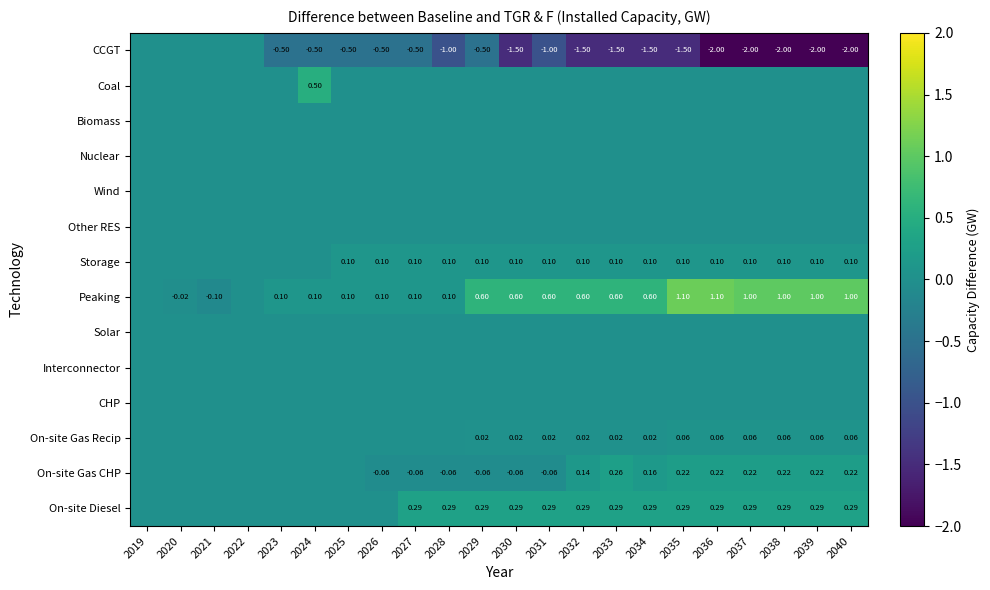

The value of Solar at 2030 is 0.0. True or false?

True